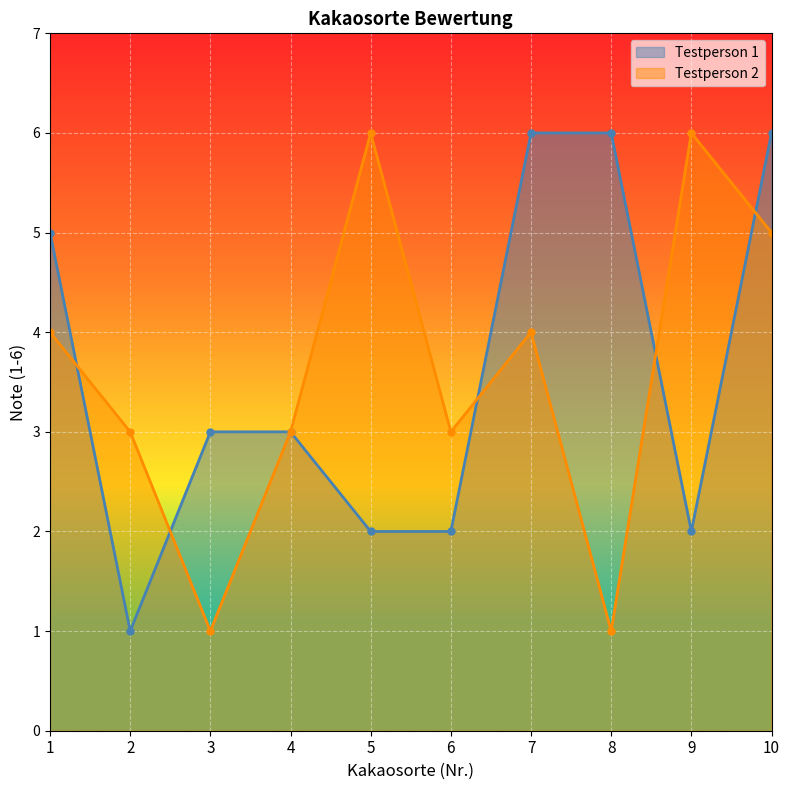

Reading right to left, transcribe all the data shown in this chart.

Testperson 1: 10=6	9=2	8=6	7=6	6=2	5=2	4=3	3=3	2=1	1=5
Testperson 2: 10=5	9=6	8=1	7=4	6=3	5=6	4=3	3=1	2=3	1=4